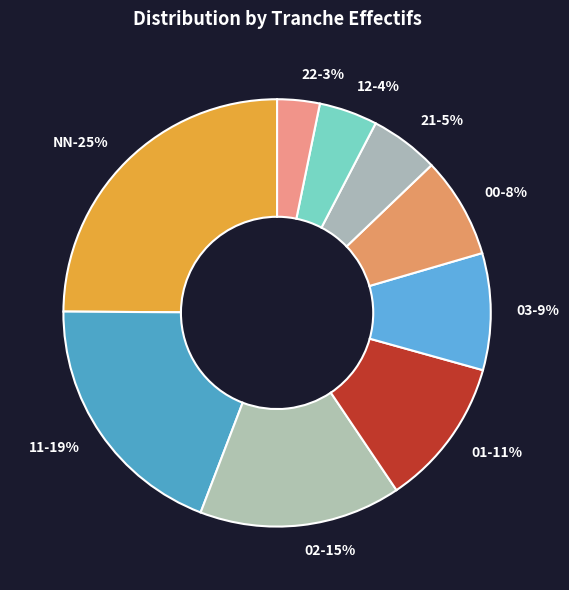

What is the largest slice in the pie chart?

NN